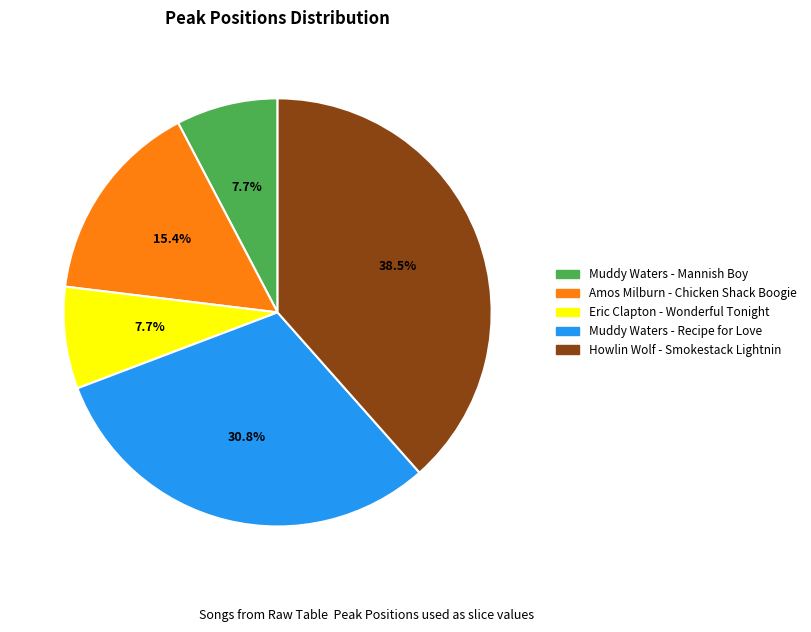

Combined, what portion of the pie is Howlin Wolf - Smokestack Lightnin and Muddy Waters - Recipe for Love?

69.2%